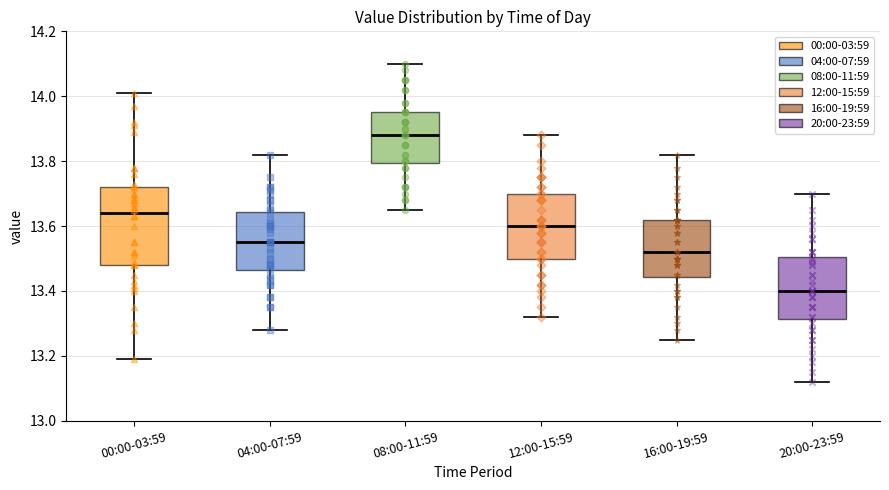

Comparing the boxes themselves (not the whiskers), which one is the tallest?

00:00-03:59